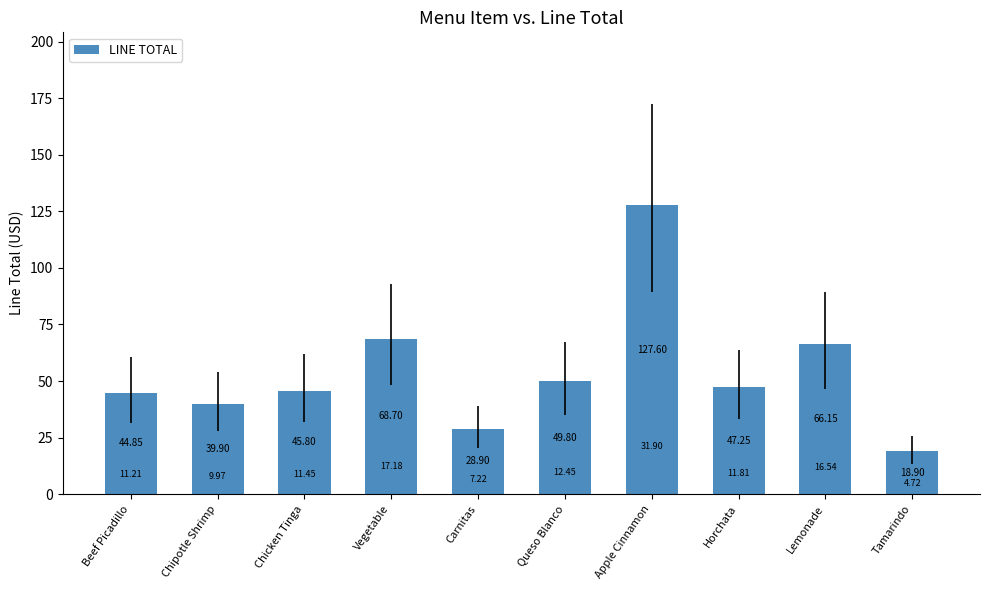

What is the ratio of the value at Chicken Tinga to the value at Horchata?

1.0